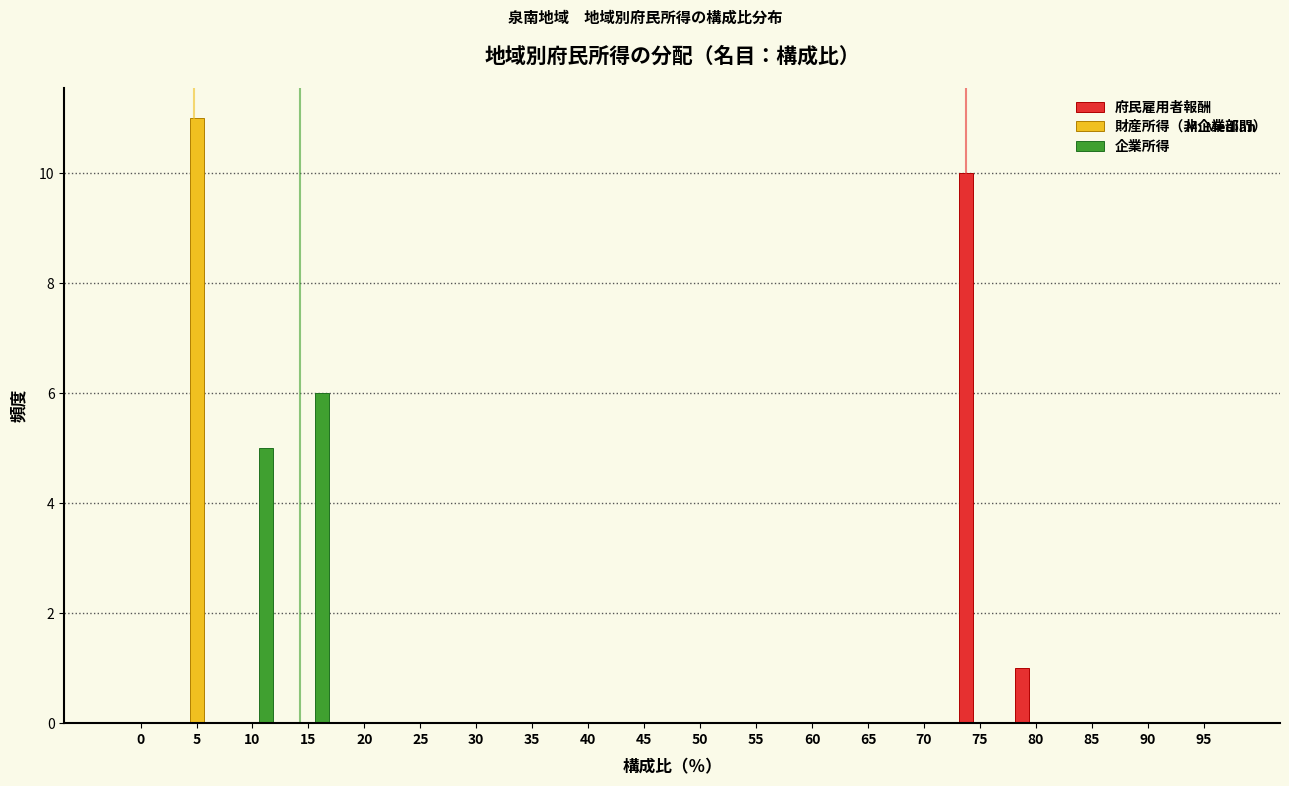

At which category is the sum across all series the highest?

5